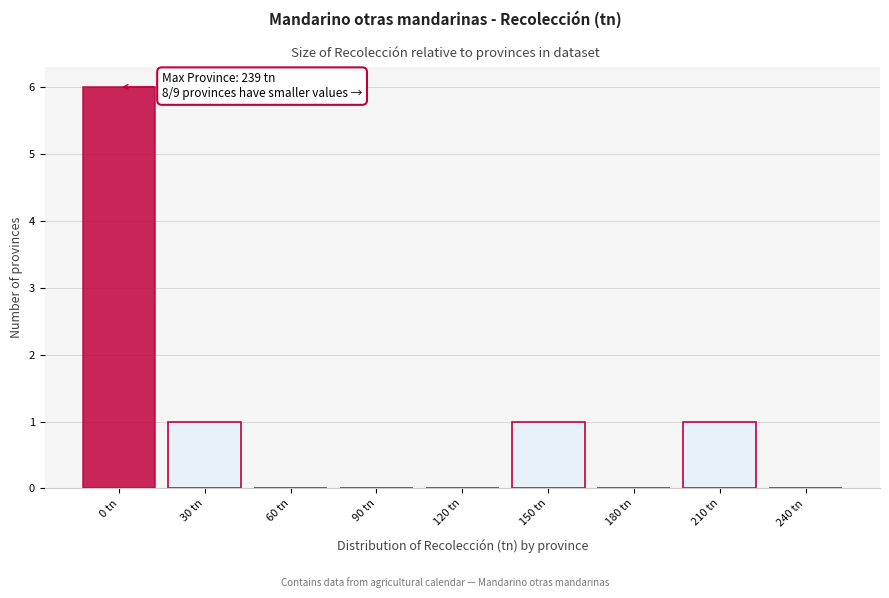

Reading left to right, list all the values displayed in this chart.

0 tn=6	30 tn=1	60 tn=0	90 tn=0	120 tn=0	150 tn=1	180 tn=0	210 tn=1	240 tn=0